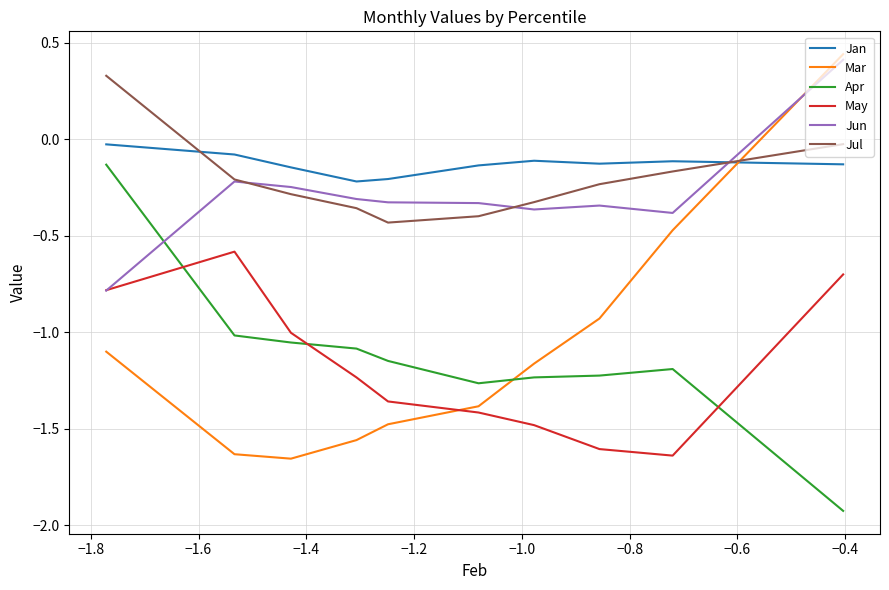

What is the smallest value displayed?

-1.9